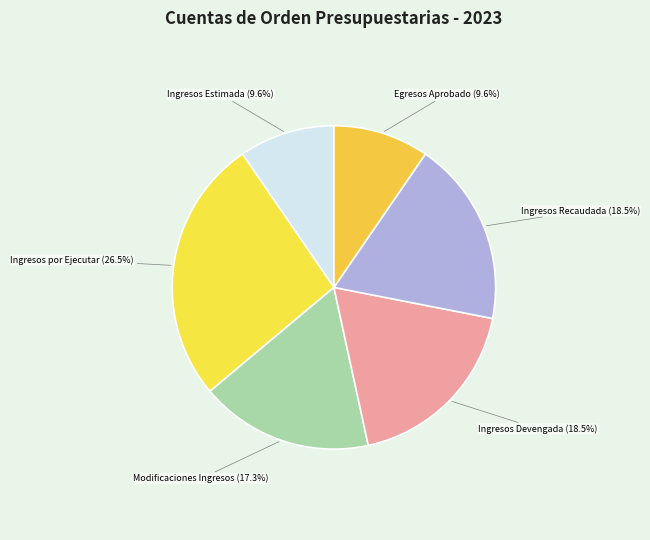

Which category has the smallest portion of the pie?

Ley de Ingresos Estimada